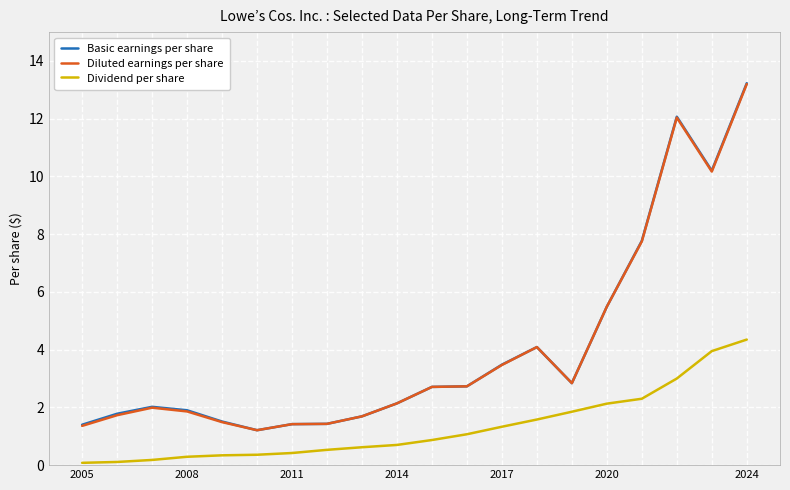

What is the highest value of the Diluted earnings per share series?

13.2